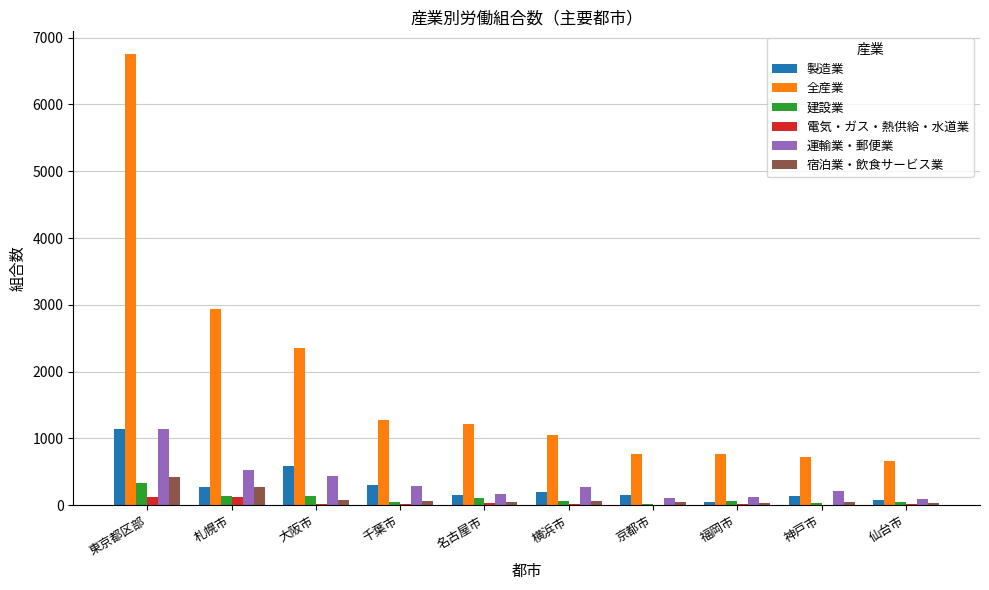

Between 札幌市 and 千葉市, which series saw the biggest shift?

全産業